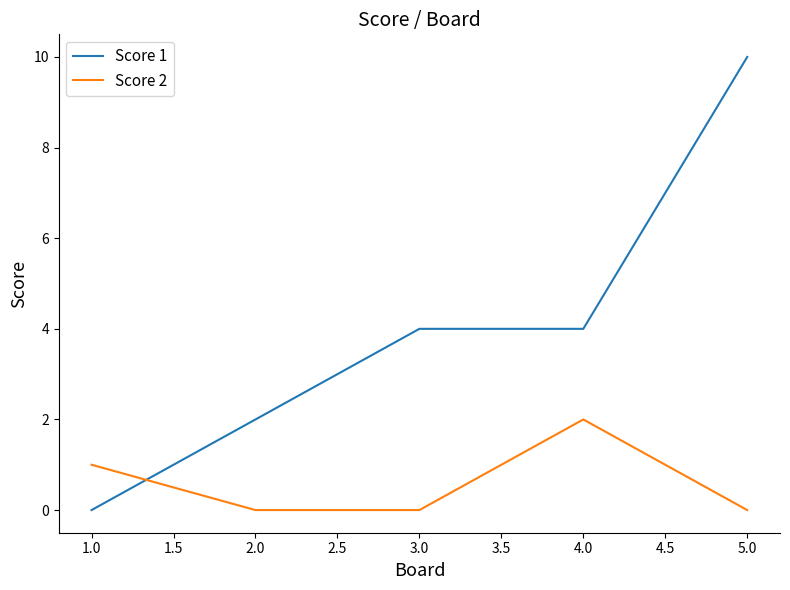

What is the average value of the Score 2 series?

1